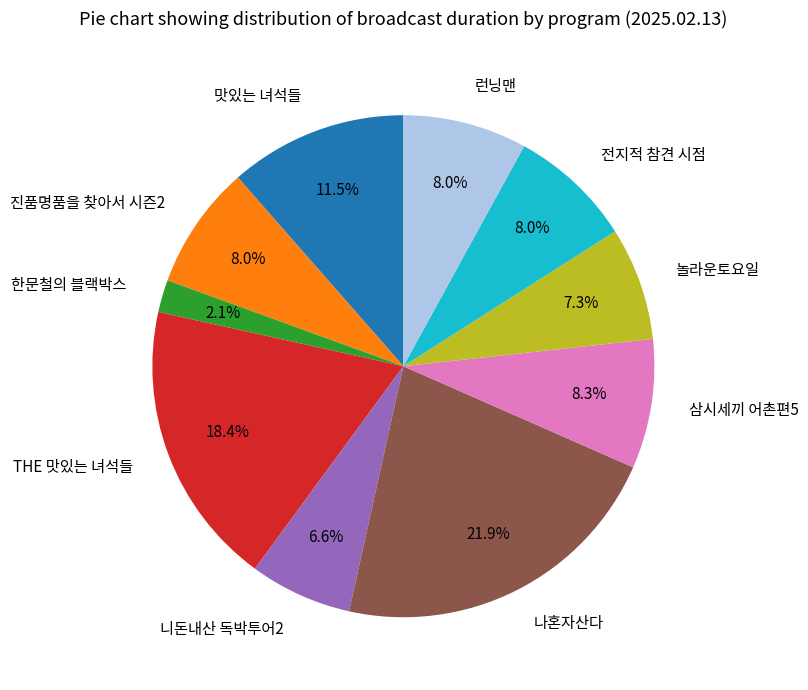

What is the largest slice in the pie chart?

나혼자산다